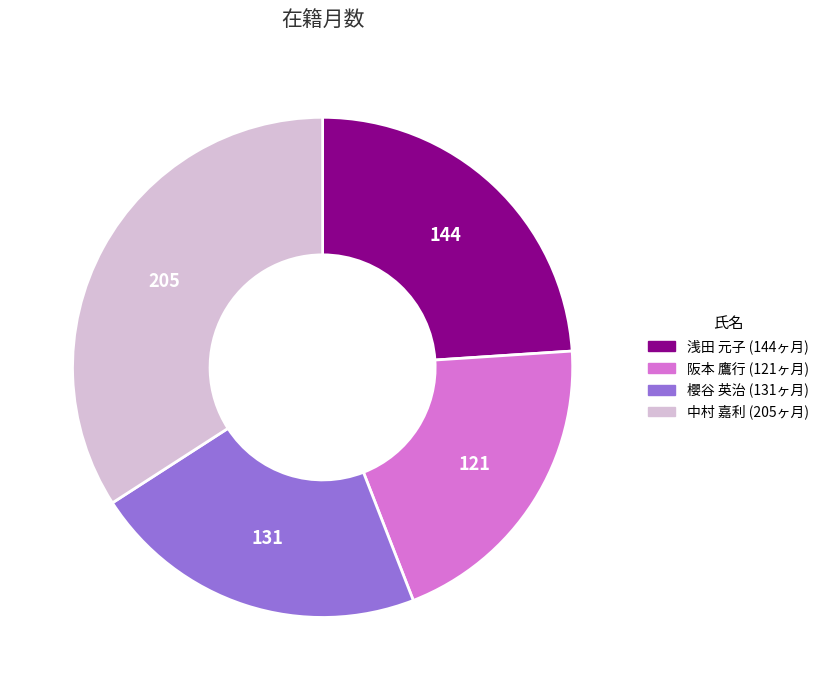

Is there a majority slice in this chart?

No